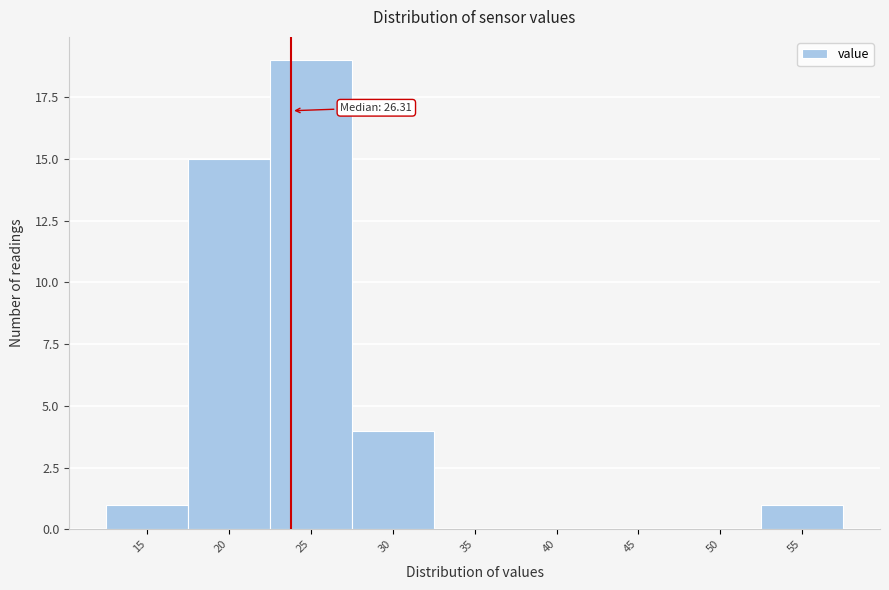

Reading right to left, extract all data points from this chart.

55=1	50=0	45=0	40=0	35=0	30=4	25=19	20=15	15=1